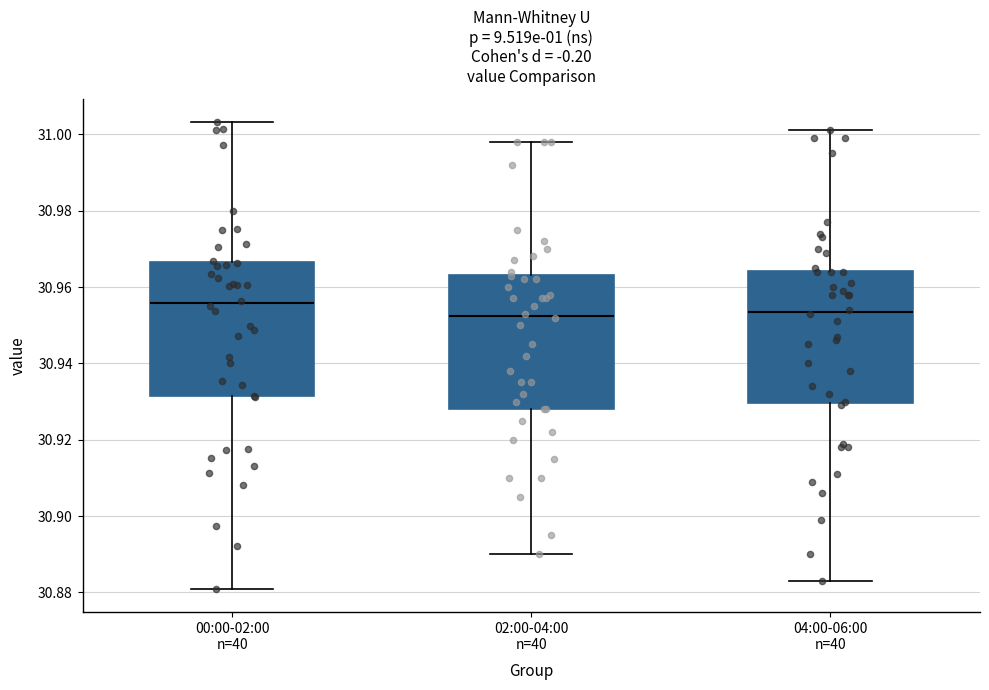

Reading left to right, transcribe this box plot: for each box, give where its median line is, the range the box spans, and where its two whiskers end, as read against the y-axis. The values are not printed on the chart, so give them approximately, as read against the axis.

00:00-02:00 n=40: median 30.956, box 30.932 to 30.966, whiskers 30.882 to 31.004
02:00-04:00 n=40: median 30.952, box 30.928 to 30.964, whiskers 30.890 to 30.998
04:00-06:00 n=40: median 30.954, box 30.930 to 30.964, whiskers 30.884 to 31.002